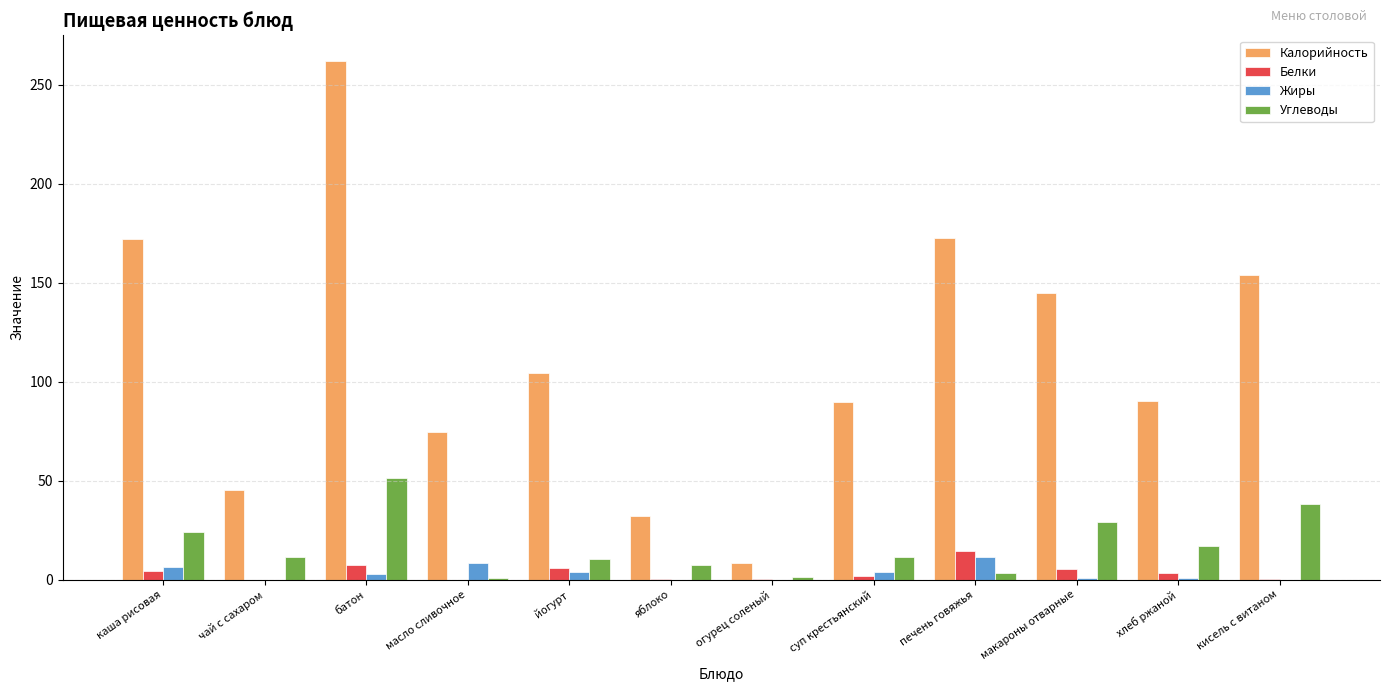

What is the sum of all Жиры values?

37.9